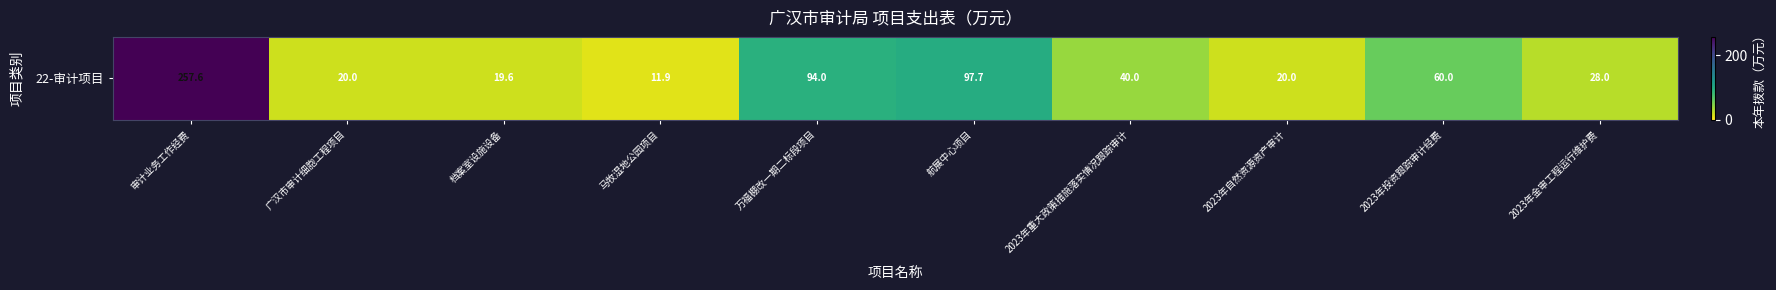

Where is the data nearest to the value 134?

航展中心项目